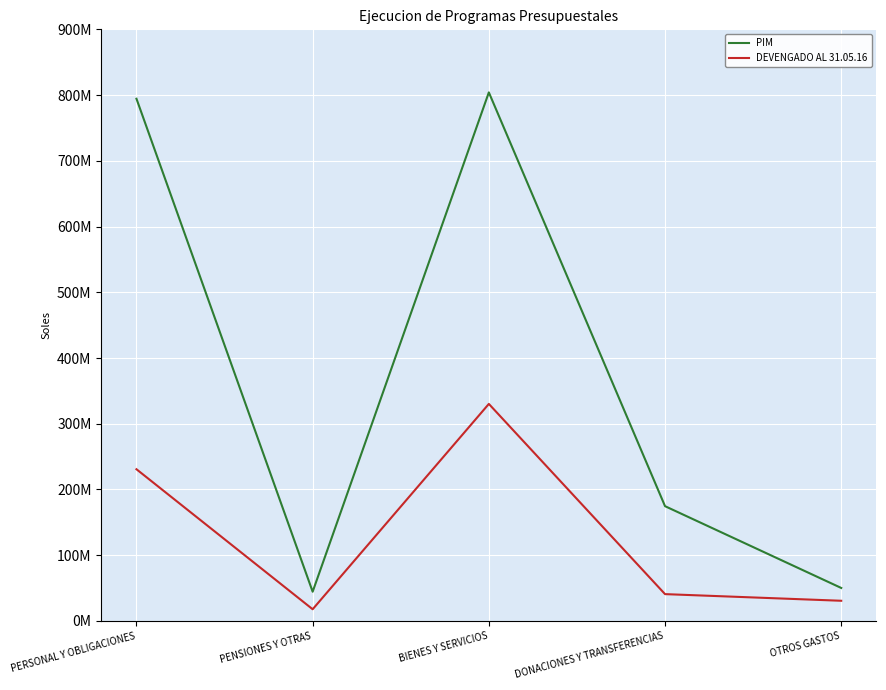

Read the PIM value at DONACIONES Y TRANSFERENCIAS.

174597727.0